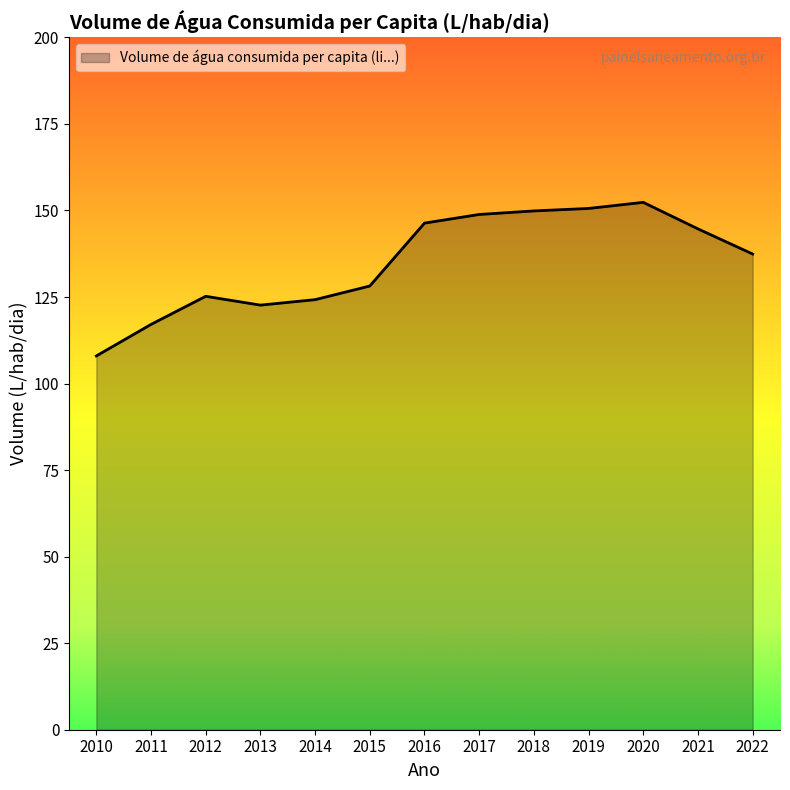

What is the difference between the values at 2011 and 2016?

29.3